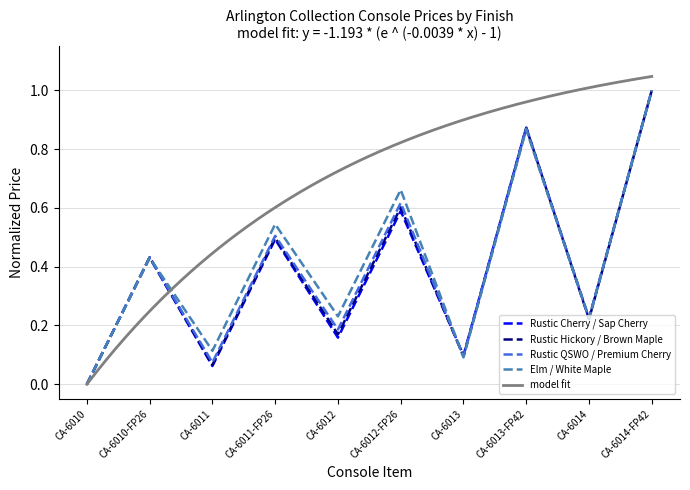

What is the label of the 10th point from the right?

CA-6010